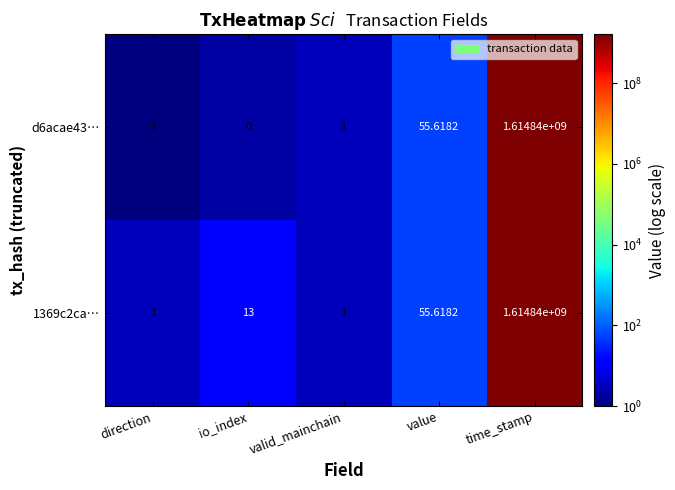

Is the value of d6acae43… at io_index greater than the value of 1369c2ca… at io_index?

No